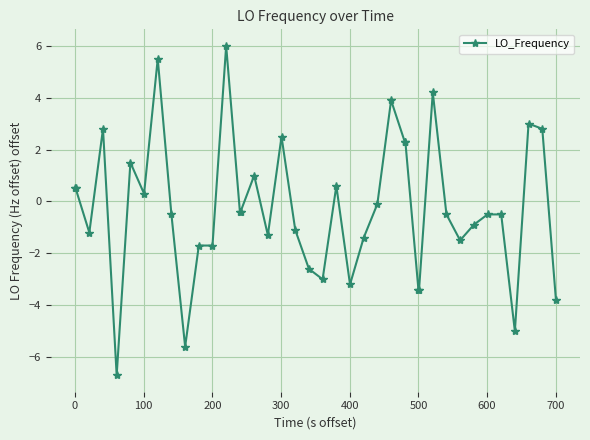

What is the value of the 26th point from the left?

3.9